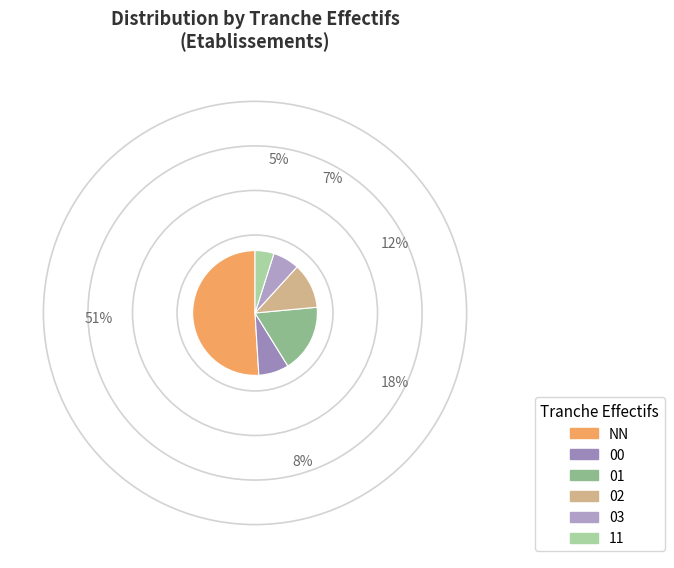

To the nearest percent, what is the average slice percentage?

17%